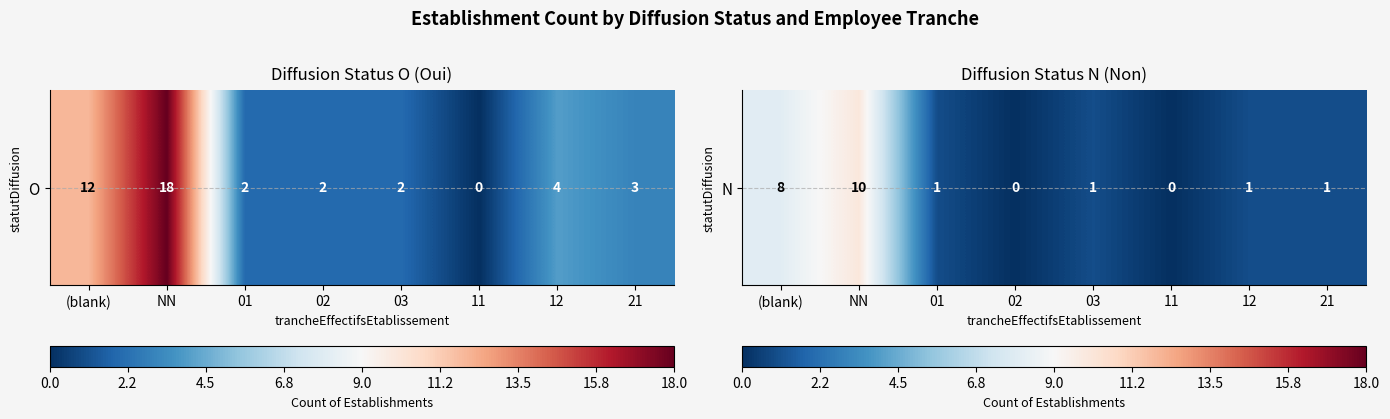

At which label does the data first exceed 1?

(blank)